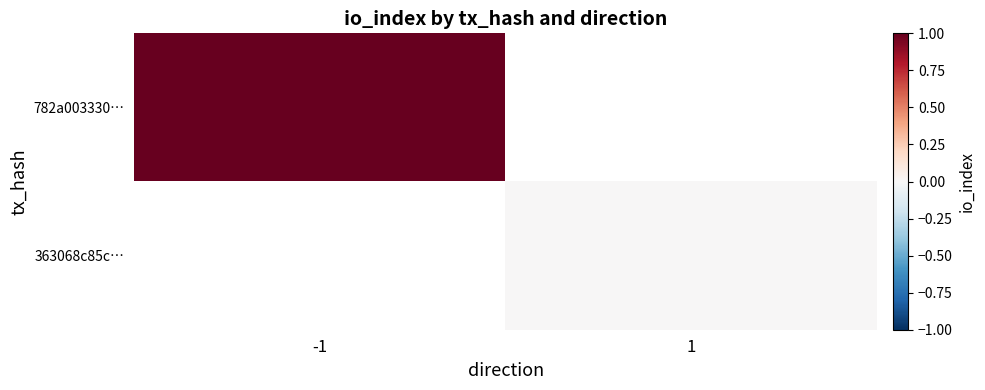

Is it true that 782a003330… equals 0.6 at -1?

False